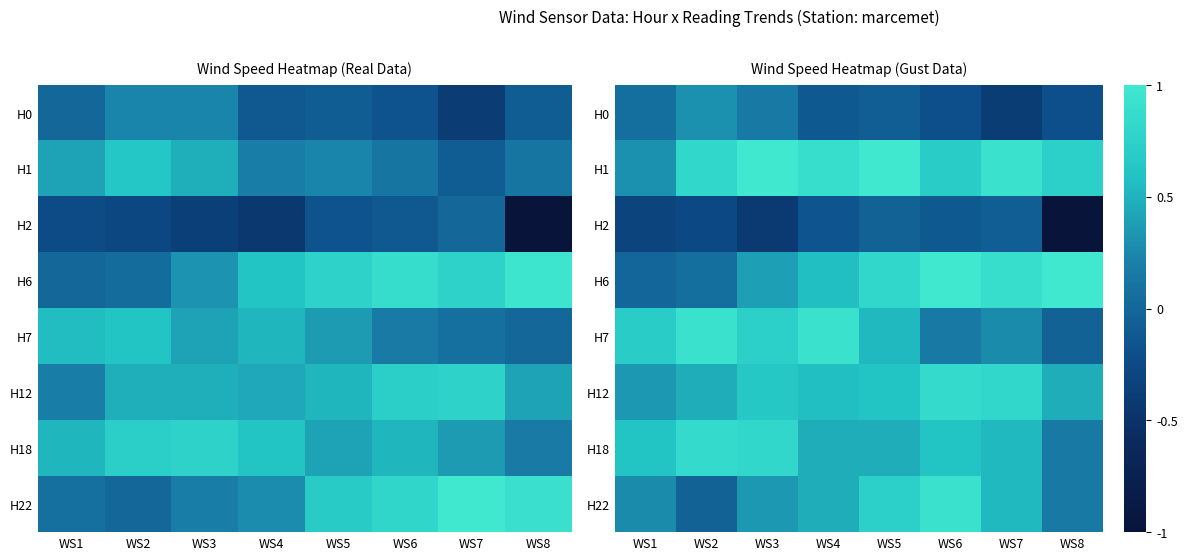

What is the difference between the H6 values at WS4 and WS3?

0.2